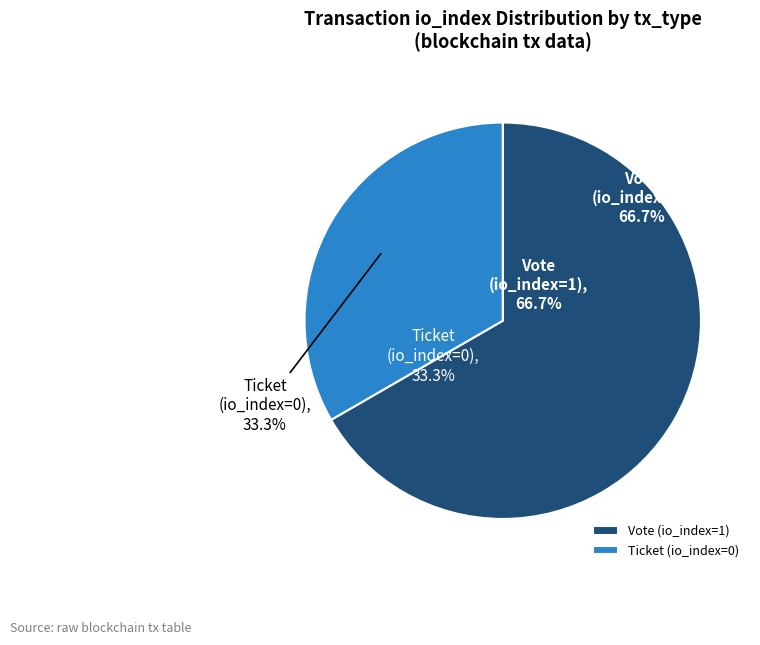

Which category accounts for the majority?

Vote (io_index=1)